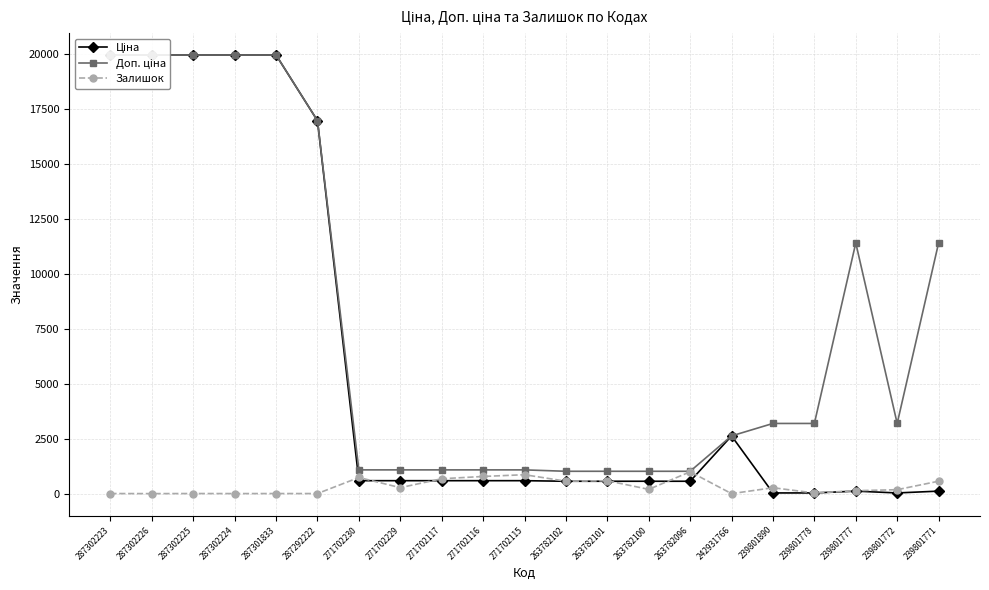

The Ціна series shows 40.9 at 239801771. True or false?

False